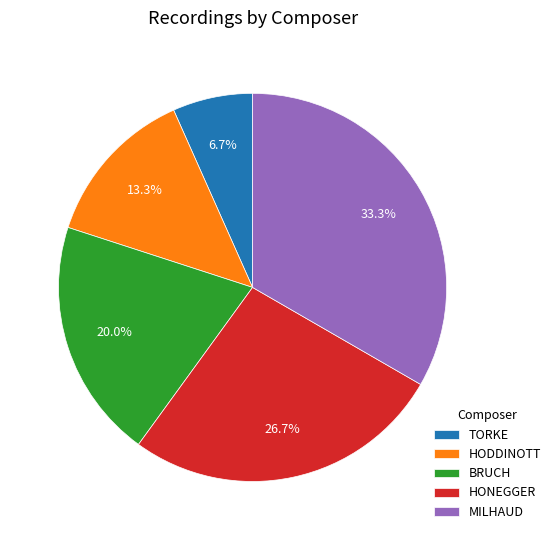

What is the largest slice in the pie chart?

MILHAUD